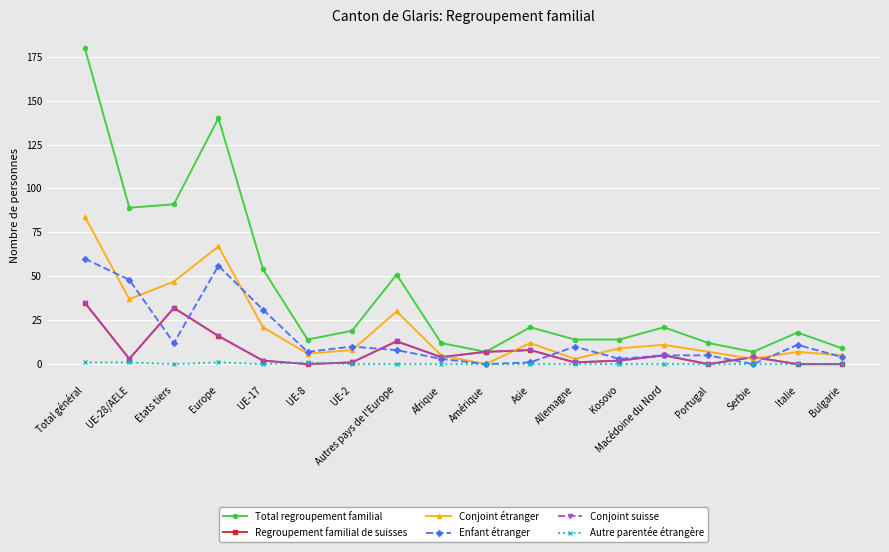

Where is the first local maximum for Conjoint suisse?

Etats tiers